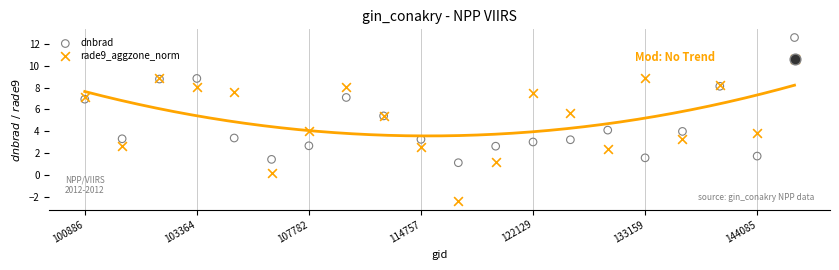

At how many categories does at least one series exceed 10?

1